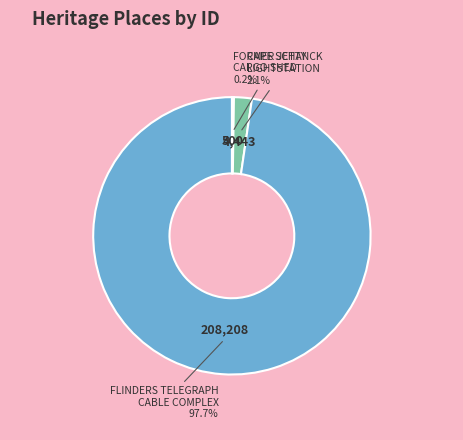

Is there a majority slice in this chart?

Yes